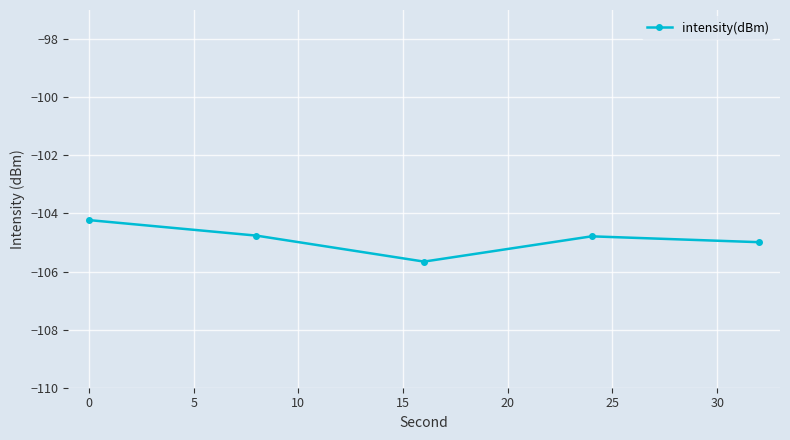

Reading left to right, extract all data points from this chart.

-104.2	-104.8	-105.7	-104.8	-105.0